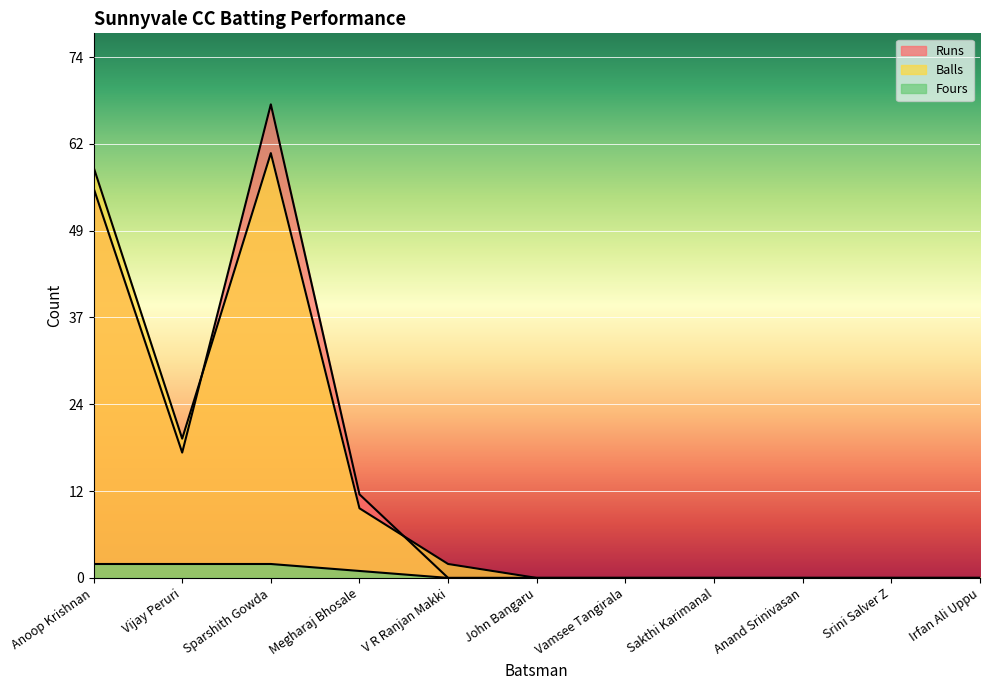

Which series has the largest total across all categories?

Runs